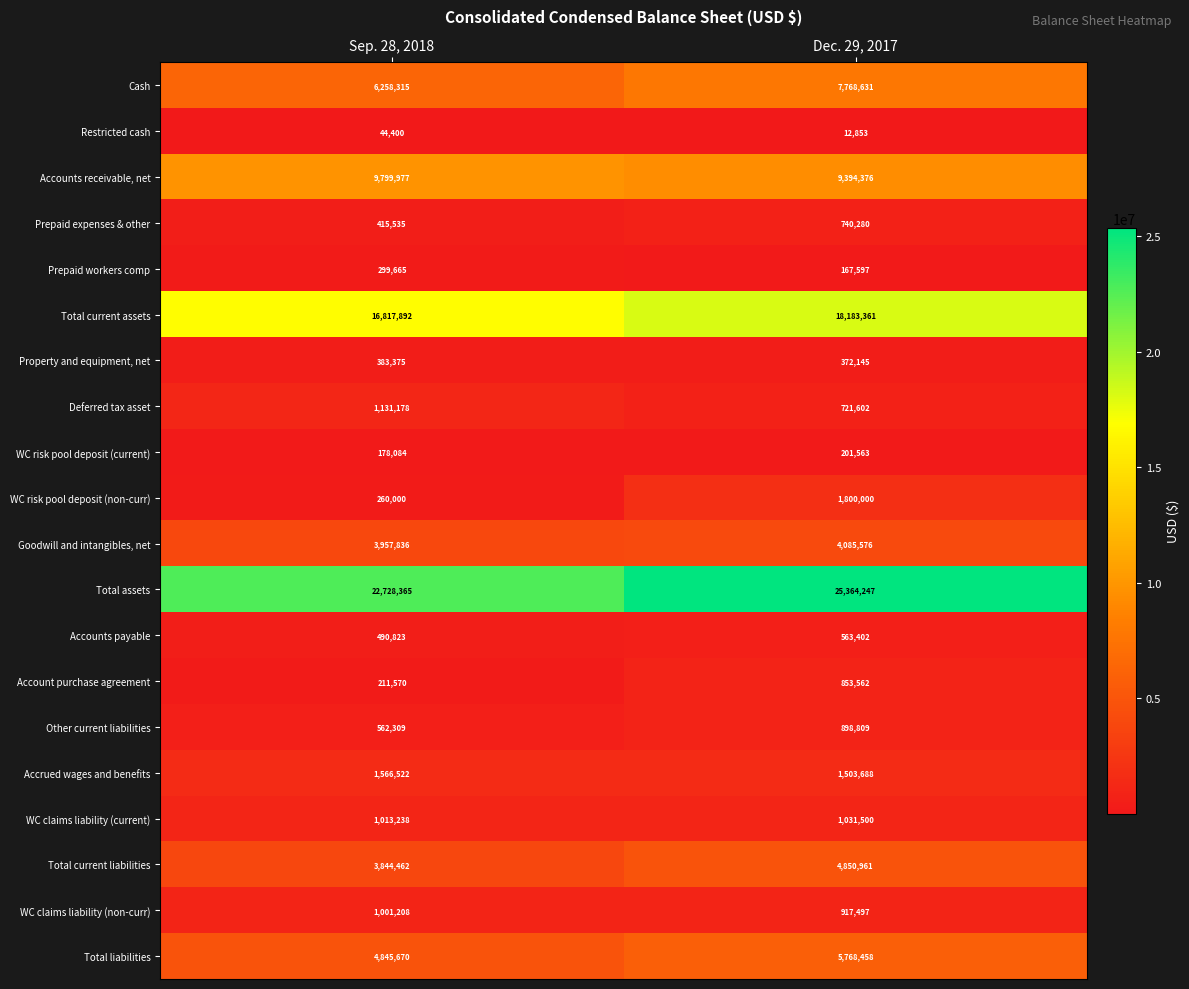

At which category is the sum across all series the highest?

Dec. 29, 2017